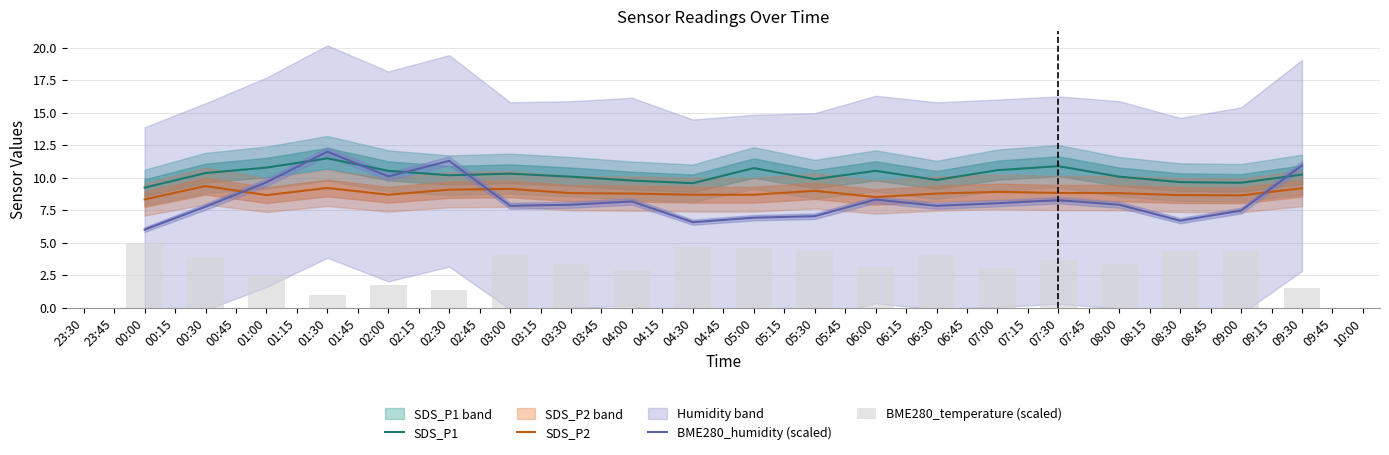

The SDS_P2 series shows 8.7 at 02:00. True or false?

True